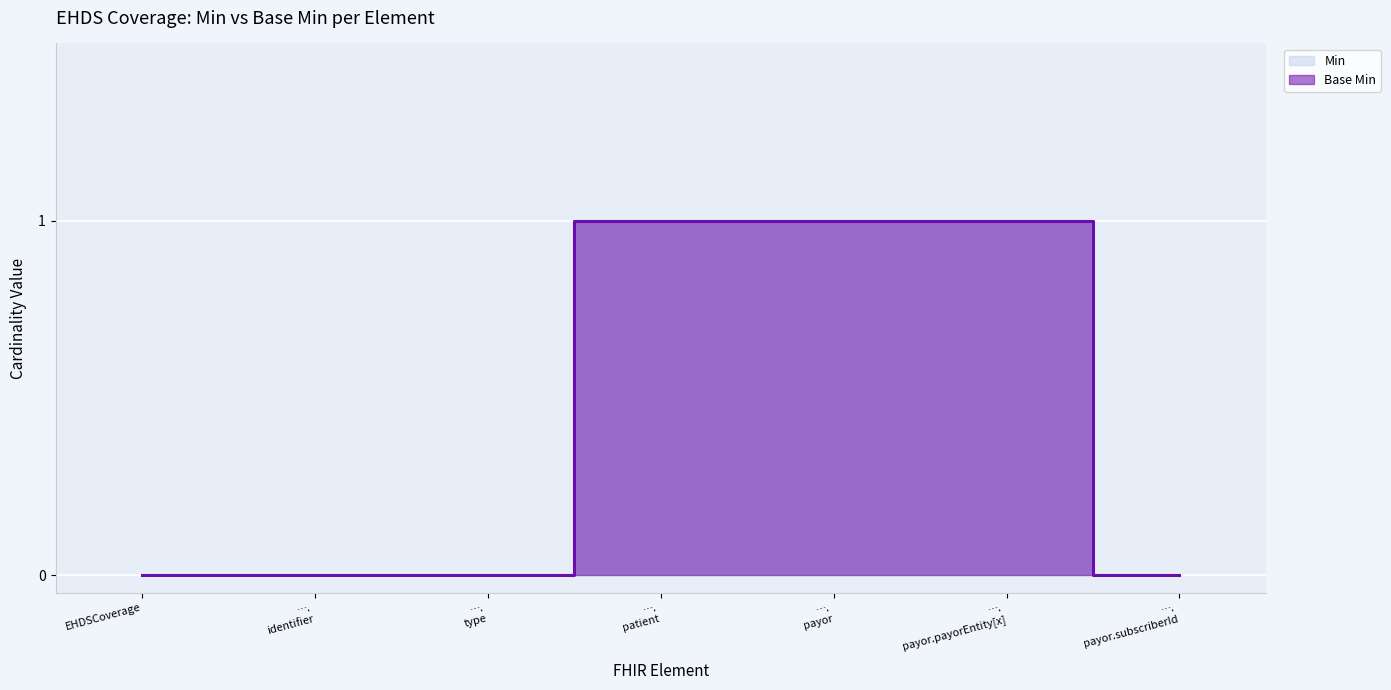

What is the sum of the Base Min values at …. patient and …. payor.subscriberId?

1